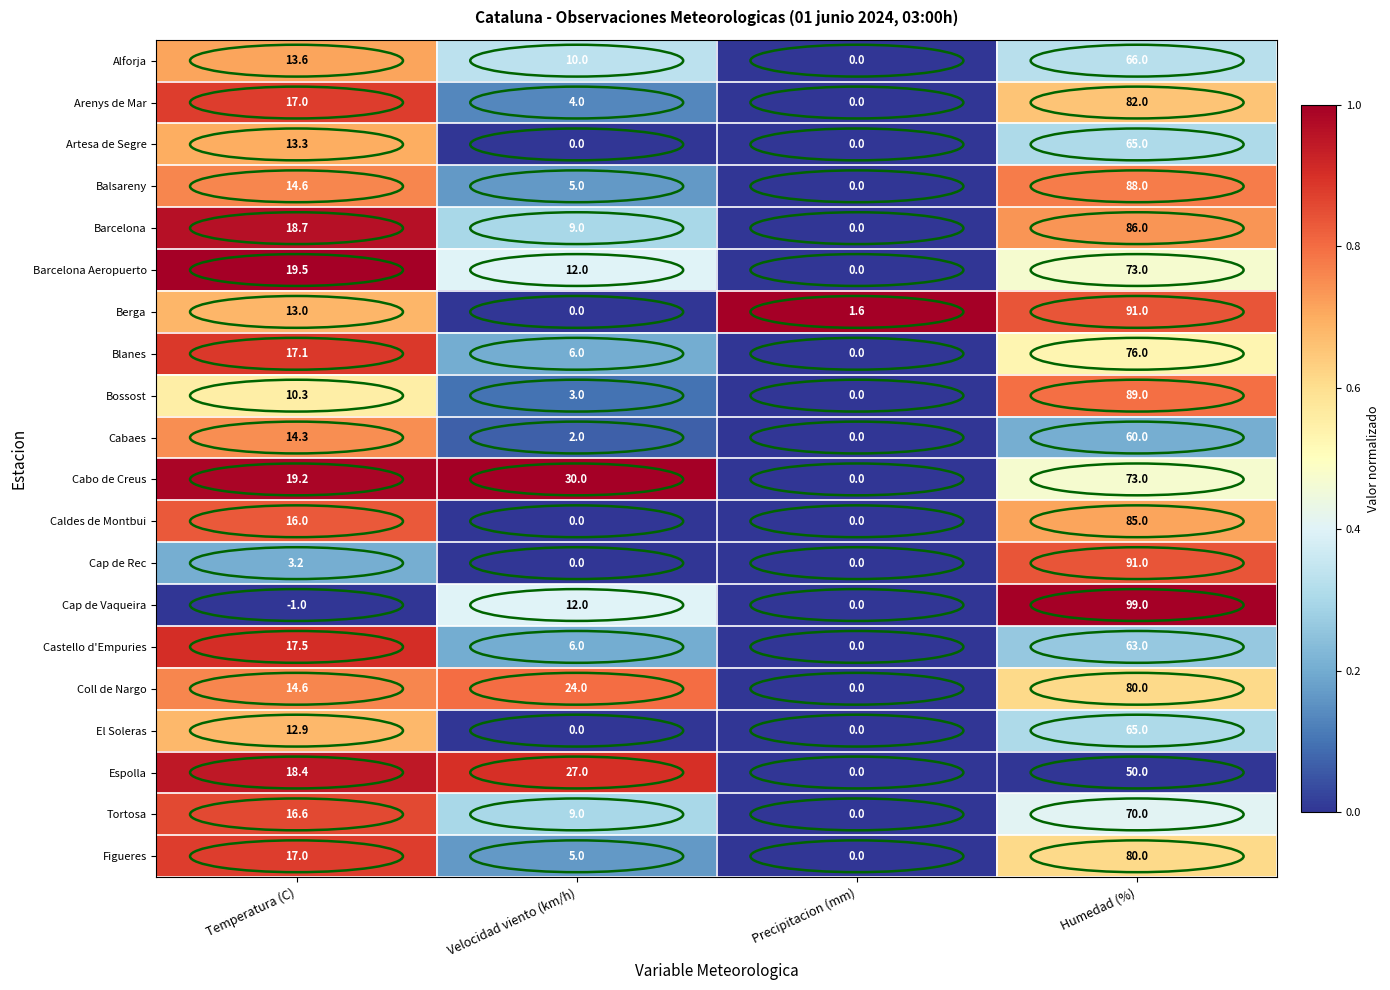

What is the difference between the highest and lowest values at Precipitacion (mm)?

1.6